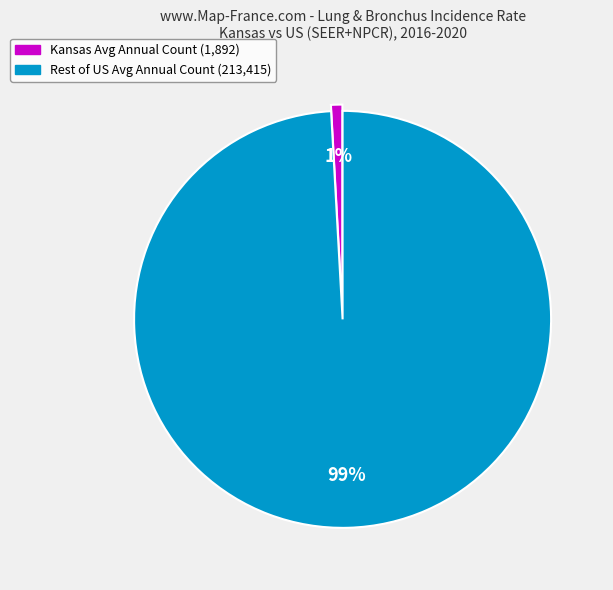

How many segments does this pie chart have?

2